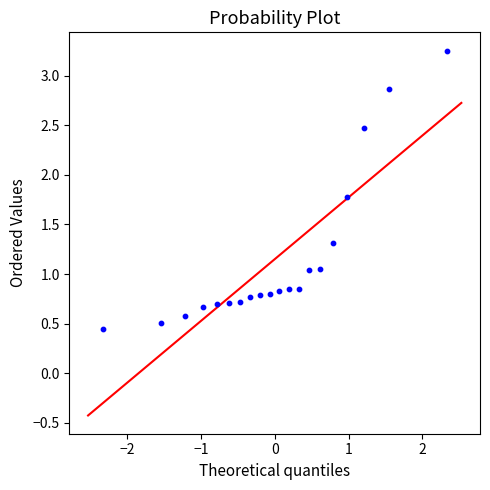

What is the range of X values (max minus min)?

4.7